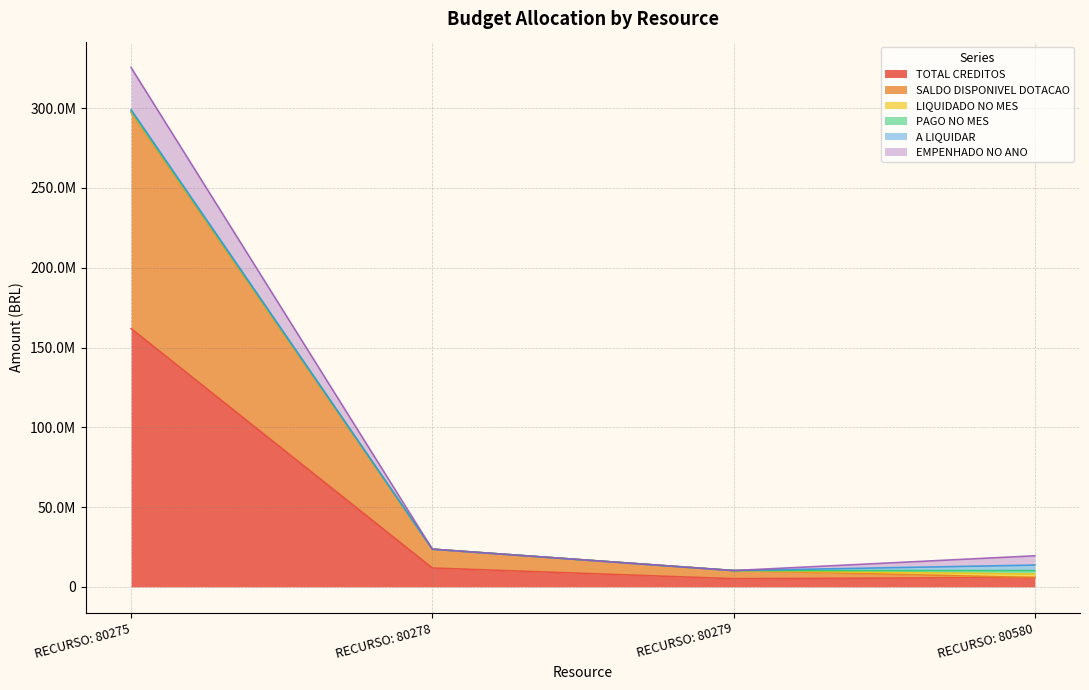

What is the sum of all A LIQUIDAR values?

4162676.1